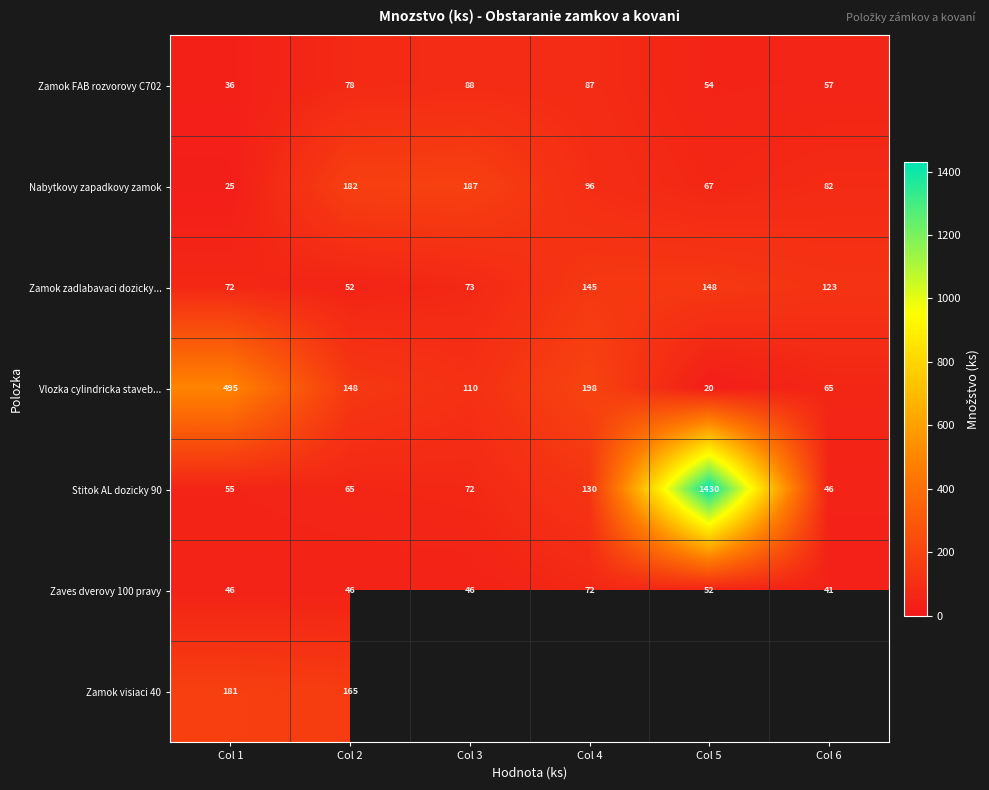

Rank the categories by Nabytkovy zapadkovy zamok value from highest to lowest.

Col 3, Col 2, Col 4, Col 6, Col 5, Col 1